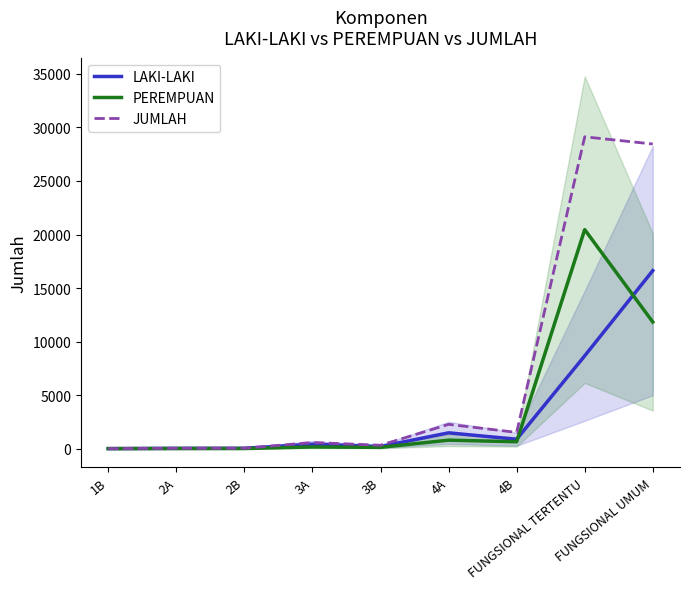

Between 3A and 2B, which is larger?

3A